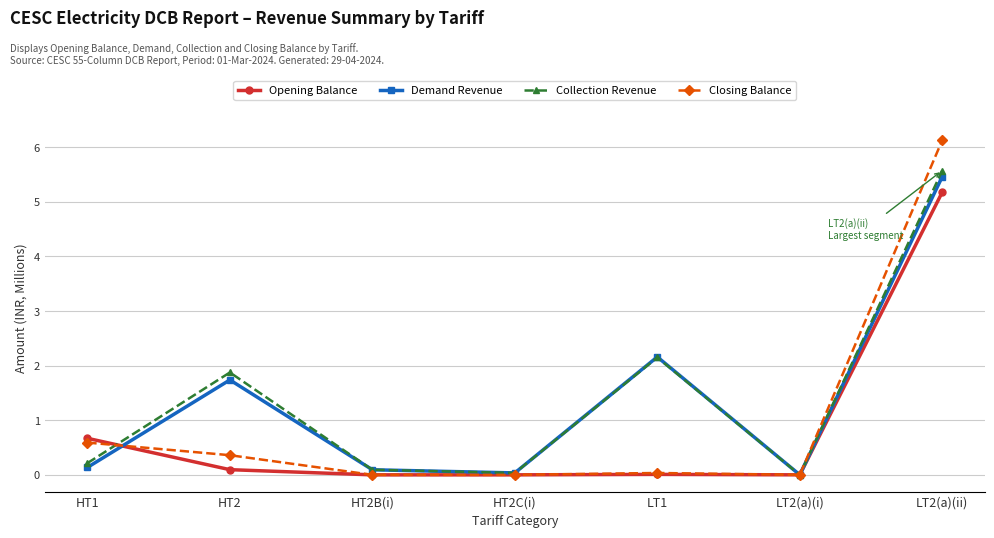

How many series are shown in this chart?

4